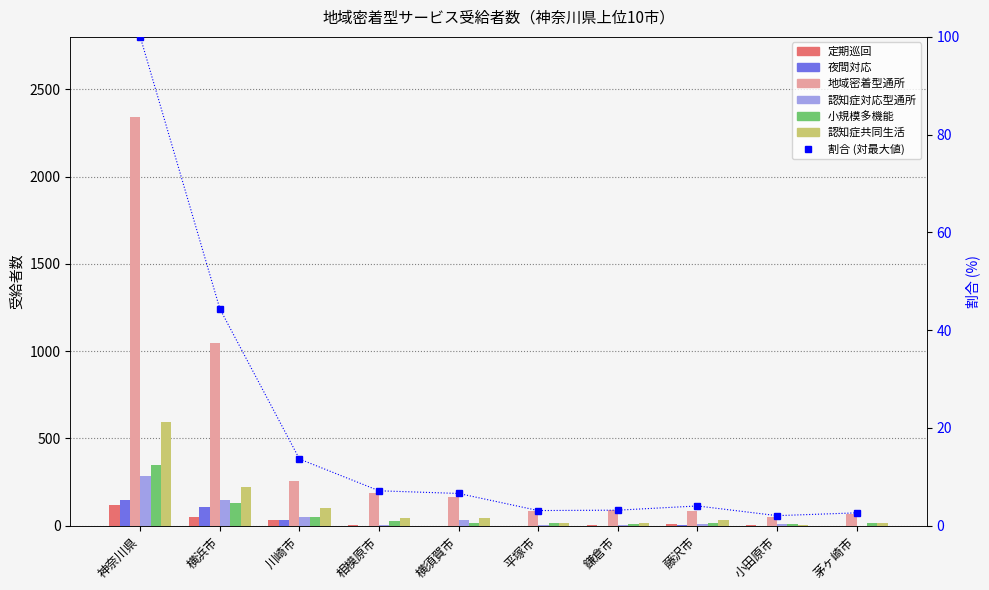

At which category is the sum across all series the highest?

神奈川県